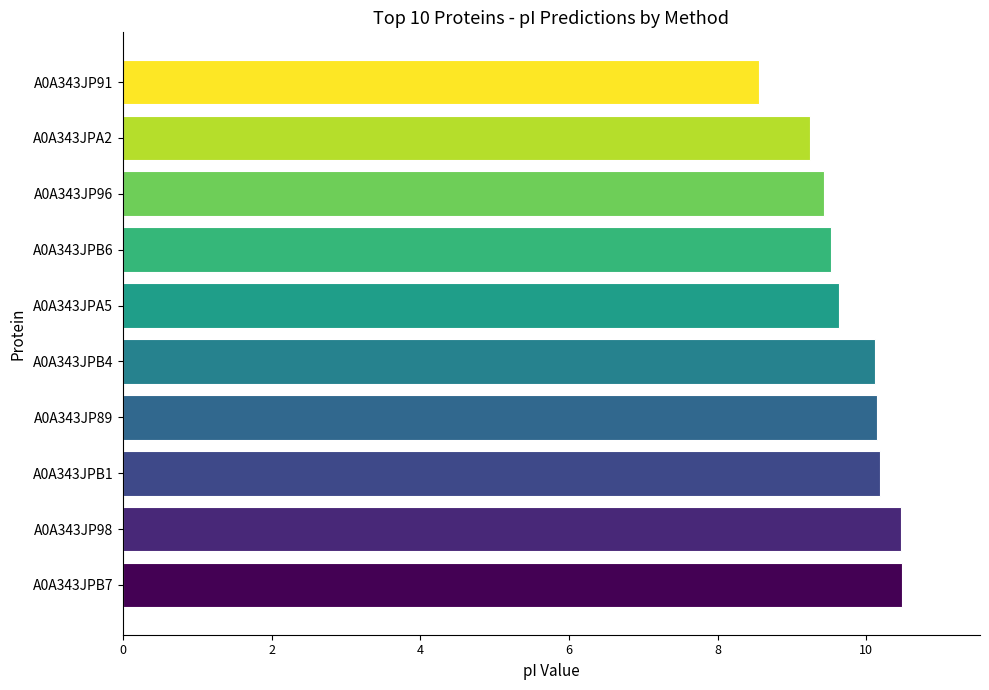

Between A0A343JPB6 and A0A343JP89, which is larger?

A0A343JP89